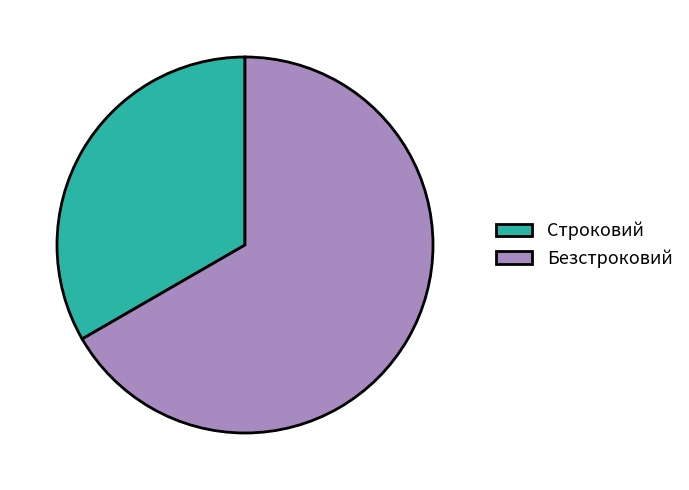

How many segments does this pie chart have?

2